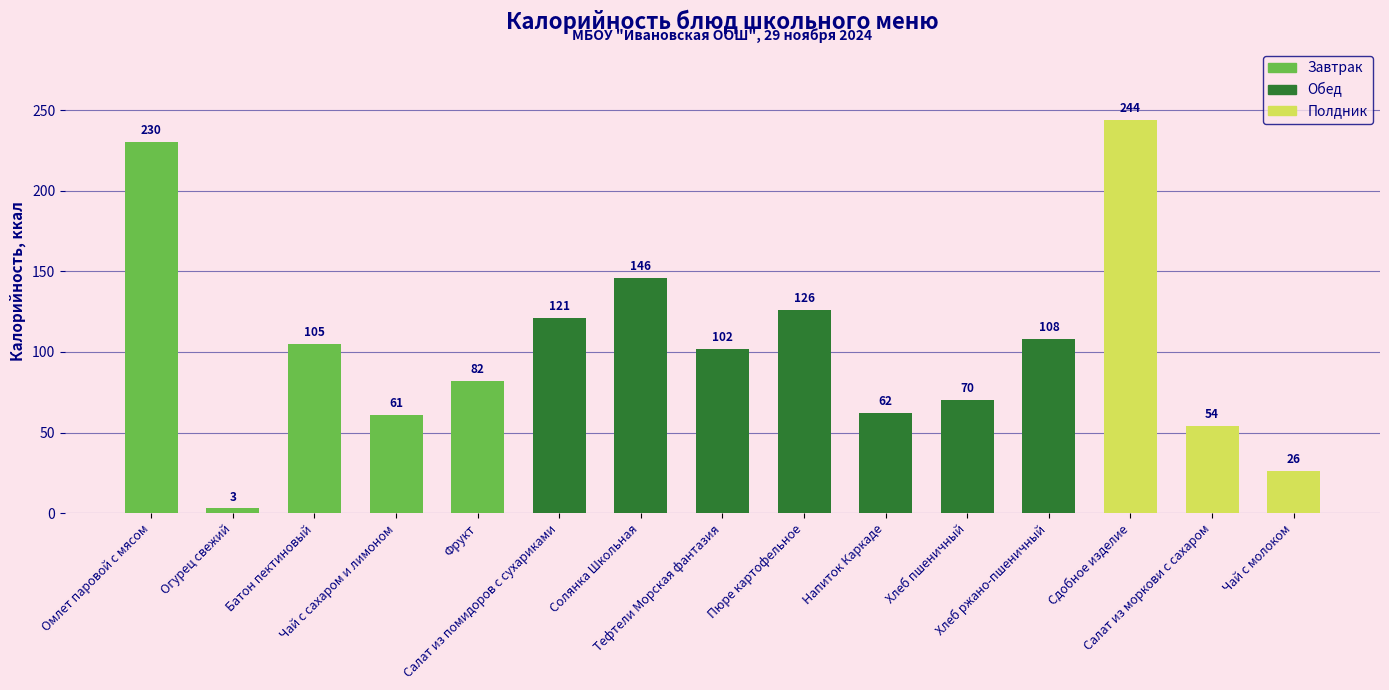

Rank the categories by value from highest to lowest.

Сдобное изделие, Омлет паровой с мясом, Солянка Школьная, Пюре картофельное, Салат из помидоров с сухариками, Хлеб ржано-пшеничный, Батон пектиновый, Тефтели Морская фантазия, Фрукт, Хлеб пшеничный, Напиток Каркаде, Чай с сахаром и лимоном, Салат из моркови с сахаром, Чай с молоком, Огурец свежий